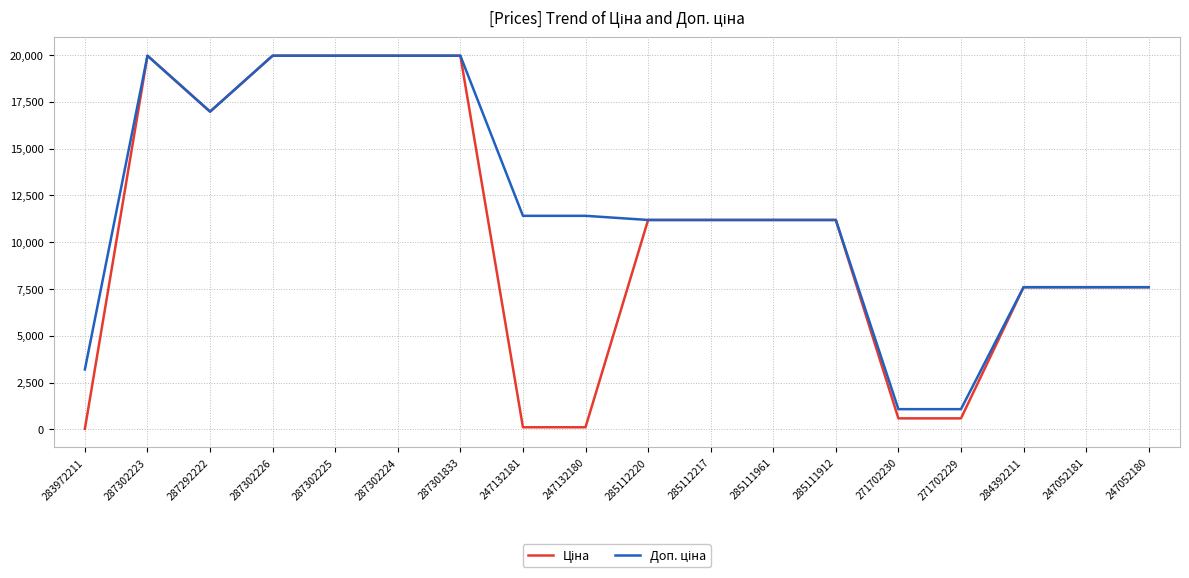

What is the total value across all series at 287302224?

39928.3